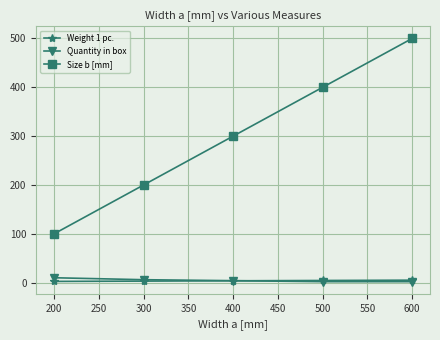

At which label does Size b [mm] reach its minimum?

200